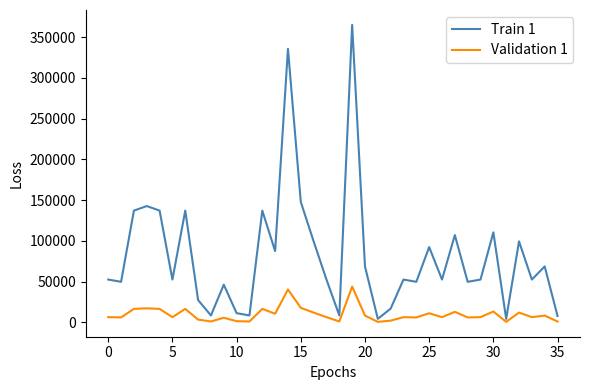

Which series has the widest spread of values?

Train 1